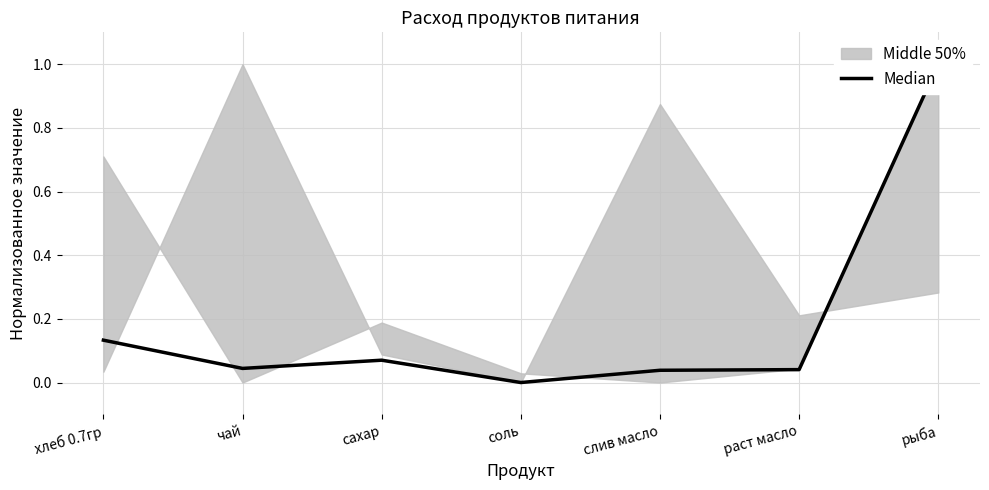

Reading left to right, what are all the values shown in this chart?

хлеб 0.7гр=0.1	чай=0.0	сахар=0.1	соль=0.0	слив масло=0.0	раст масло=0.0	рыба=1.0